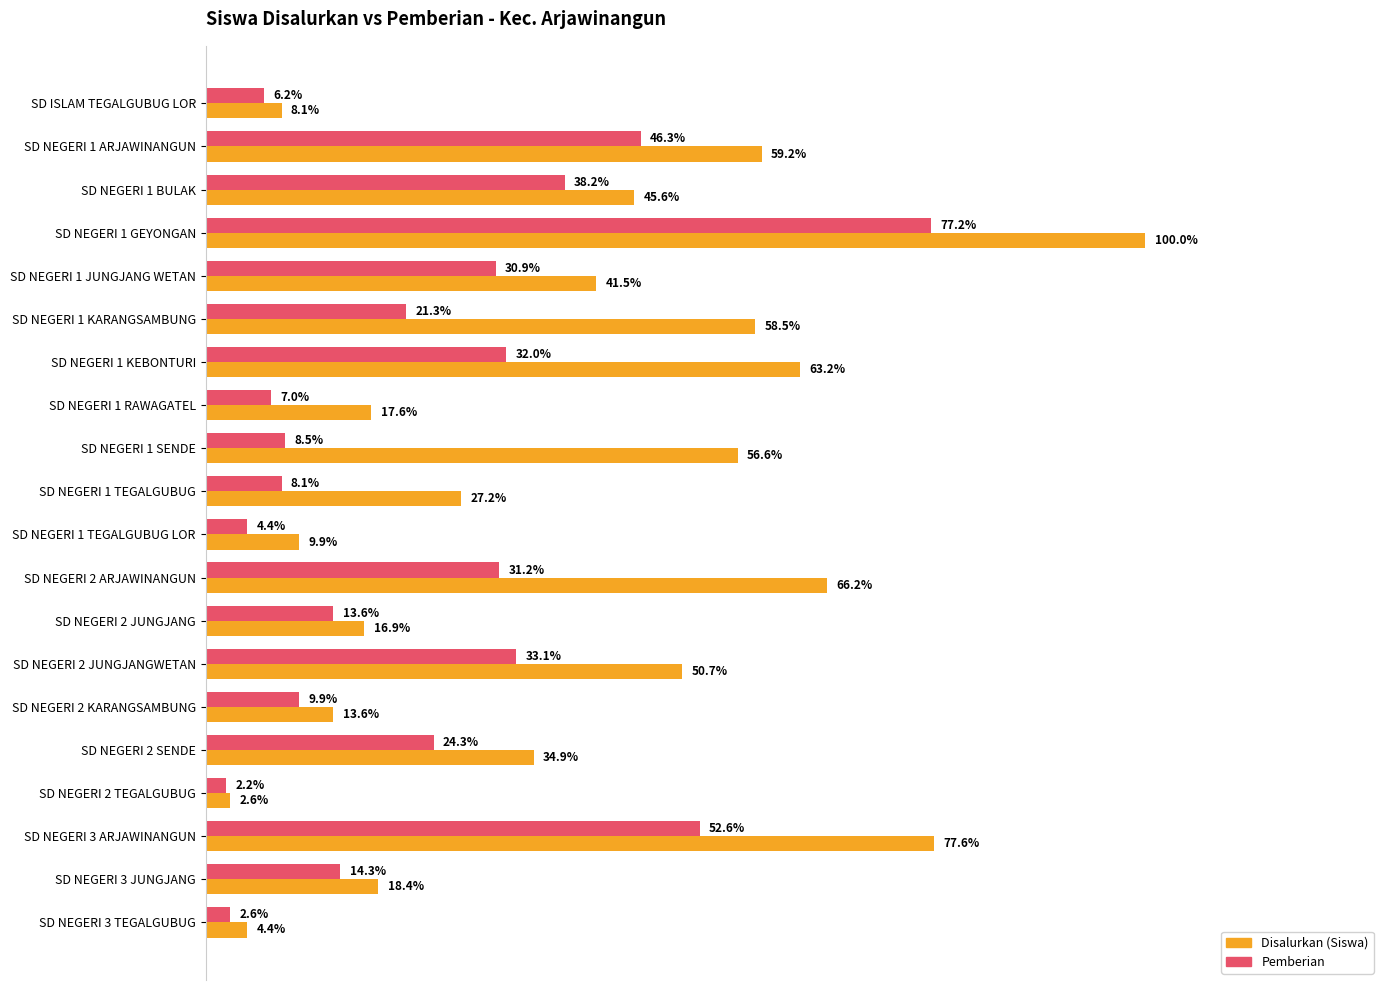

What is the value of the Disalurkan (Siswa) bar at the 2nd from the left?

0.6